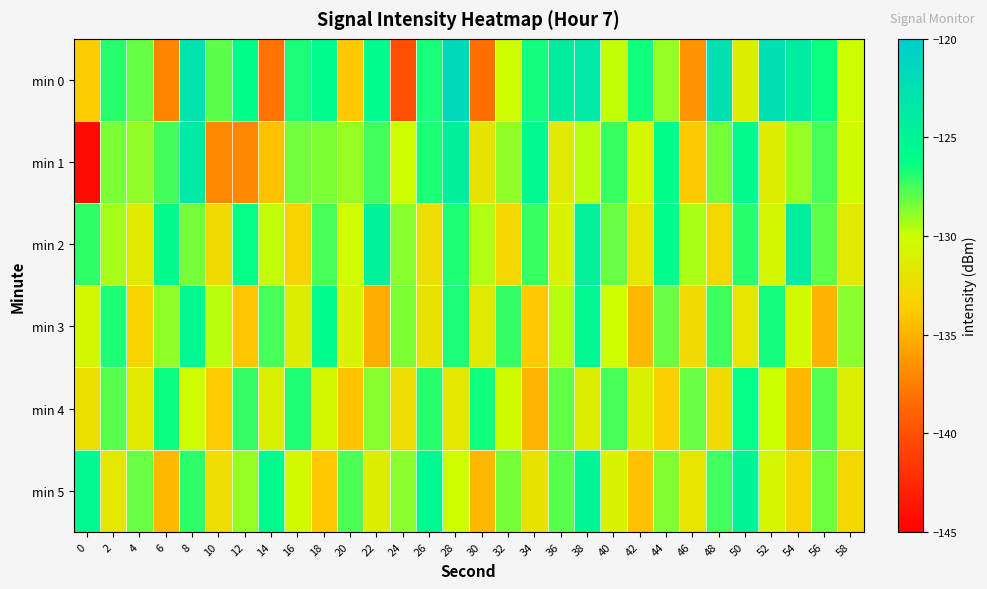

Reading left to right, list all the values displayed in this chart.

min 0: 0=-133.5	2=-127.0	4=-128.1	6=-137.3	8=-123.0	10=-127.9	12=-126.0	14=-138.1	16=-126.7	18=-126.0	20=-133.9	22=-126.0	24=-140.2	26=-126.7	28=-121.6	30=-138.3	32=-130.2	34=-126.6	36=-124.2	38=-123.5	40=-129.8	42=-126.6	44=-129.0	46=-136.5	48=-122.5	50=-131.3	52=-122.7	54=-124.1	56=-126.5	58=-130.0
min 1: 0=-144.2	2=-128.5	4=-128.9	6=-127.5	8=-123.6	10=-137.0	12=-137.0	14=-134.3	16=-128.4	18=-128.5	20=-129.0	22=-127.5	24=-130.2	26=-126.8	28=-124.3	30=-132.1	32=-128.9	34=-125.6	36=-131.4	38=-129.7	40=-127.3	42=-130.5	44=-126.1	46=-133.8	48=-128.4	50=-125.9	52=-131.2	54=-129.0	56=-127.6	58=-130.3
min 2: 0=-127.1	2=-129.3	4=-131.5	6=-125.8	8=-128.4	10=-132.7	12=-126.3	14=-129.8	16=-133.2	18=-127.6	20=-130.1	22=-124.9	24=-128.7	26=-132.4	28=-126.8	30=-129.5	32=-133.0	34=-127.3	36=-130.8	38=-124.6	40=-128.2	42=-131.9	44=-126.0	46=-129.4	48=-132.8	50=-127.0	52=-130.5	54=-124.3	56=-128.0	58=-131.6
min 3: 0=-130.5	2=-126.8	4=-133.2	6=-128.9	8=-125.4	10=-129.7	12=-134.1	14=-127.6	16=-131.3	18=-126.0	20=-130.8	22=-135.2	24=-128.5	26=-132.1	28=-126.7	30=-131.5	32=-127.2	34=-133.9	36=-129.6	38=-125.3	40=-130.1	42=-134.8	44=-128.2	46=-132.7	48=-127.4	50=-131.9	52=-126.6	54=-130.3	56=-135.0	58=-128.8
min 4: 0=-132.3	2=-127.9	4=-131.6	6=-126.4	8=-130.1	10=-133.7	12=-127.2	14=-131.0	16=-126.8	18=-130.5	20=-134.2	22=-128.7	24=-132.4	26=-127.0	28=-131.8	30=-126.5	32=-130.3	34=-134.9	36=-128.1	38=-131.3	40=-127.6	42=-130.9	44=-133.5	46=-128.2	48=-132.7	50=-126.3	52=-130.0	54=-134.6	56=-127.8	58=-131.1
min 5: 0=-125.3	2=-131.7	4=-128.2	6=-134.6	8=-127.1	10=-132.5	12=-129.0	14=-125.8	16=-130.4	18=-133.9	20=-127.7	22=-131.2	24=-128.8	26=-125.5	28=-130.2	30=-134.7	32=-128.4	34=-132.1	36=-127.9	38=-125.2	40=-130.8	42=-134.3	44=-128.6	46=-131.9	48=-127.5	50=-125.0	52=-130.6	54=-133.1	56=-128.3	58=-132.8